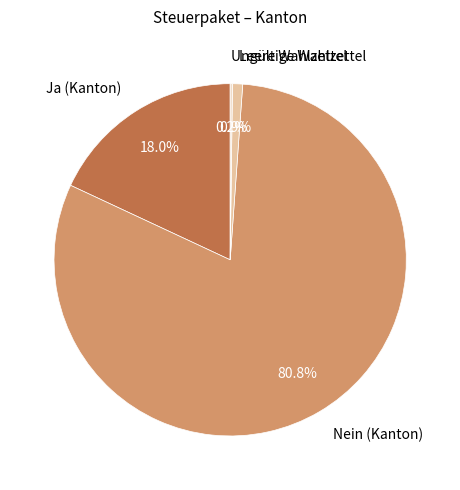

True or false: Nein (Kanton) accounts for 81% of the total.

True